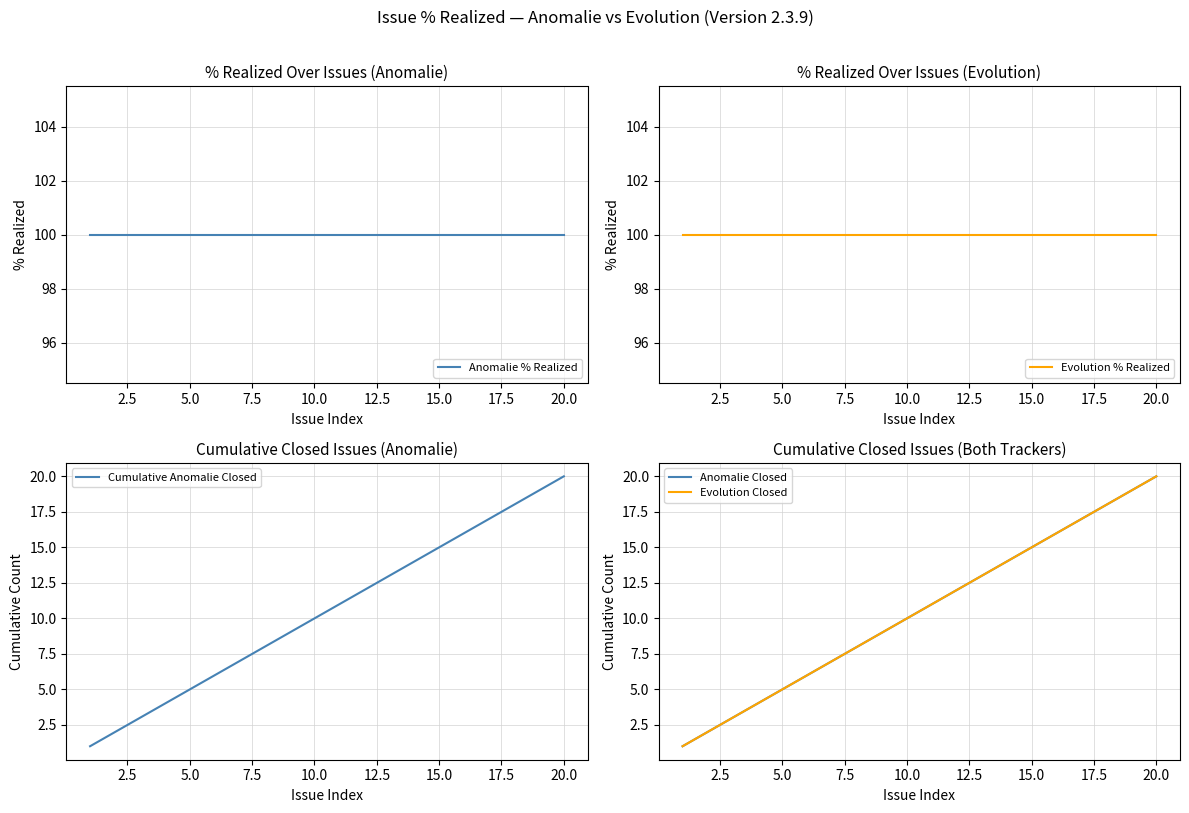

True or false: Evolution % Realized and Evolution Closed cross at least once.

False